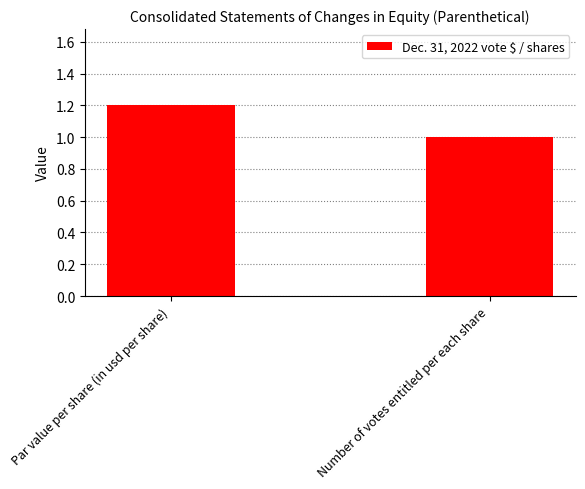

What position from the right is Number of votes entitled per each share?

1